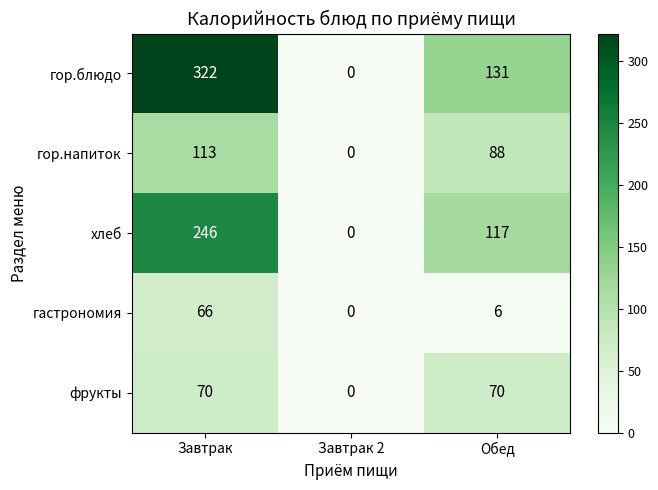

Which category has the lowest value in the хлеб series?

Завтрак 2